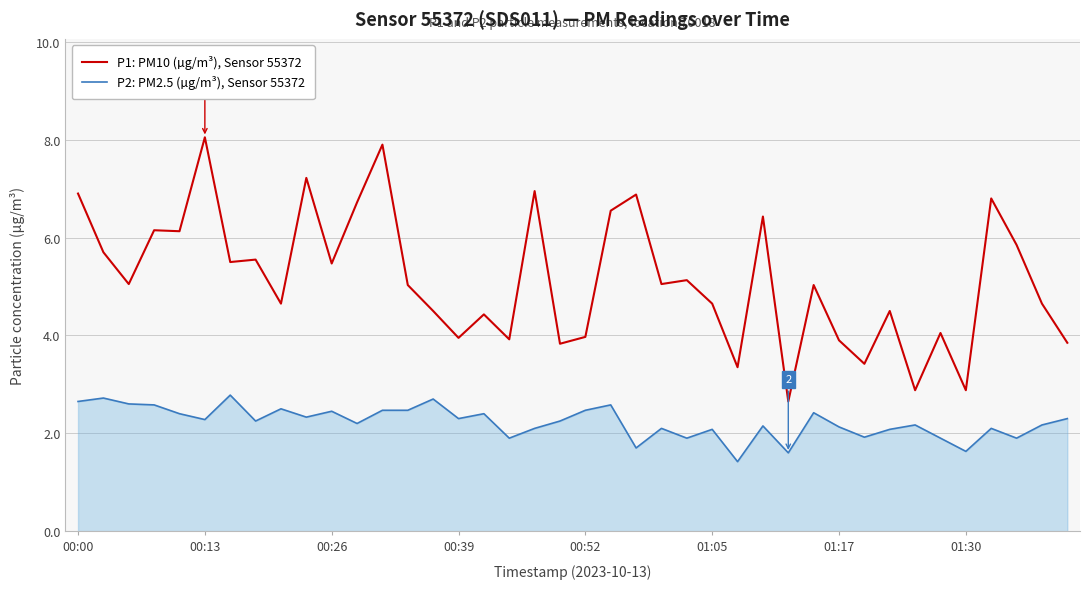

What are all the series names shown in the legend?

P1: PM10 (µg/m³), Sensor 55372, P2: PM2.5 (µg/m³), Sensor 55372